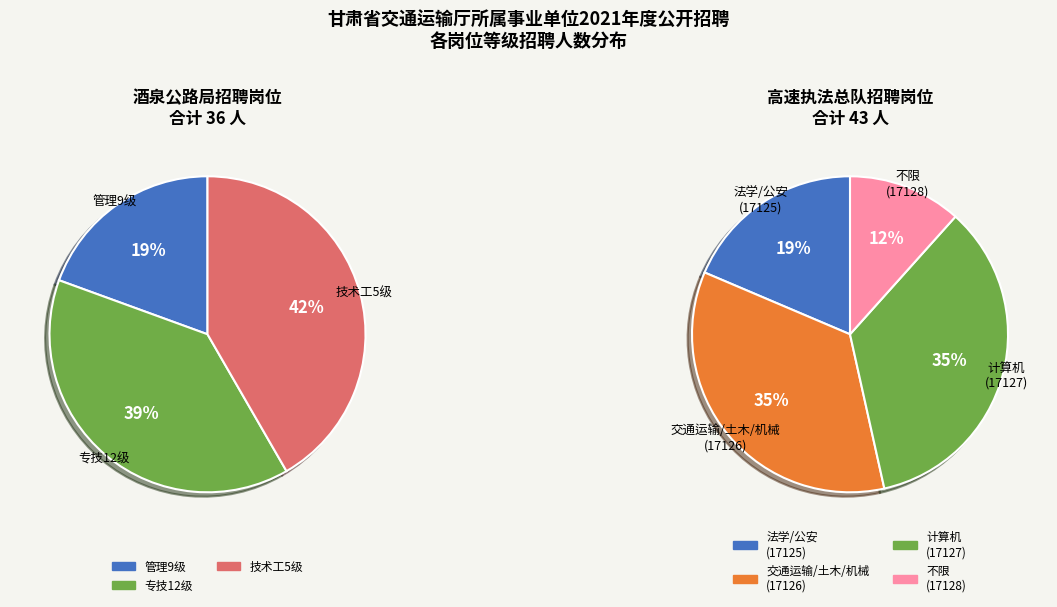

Is 17091 the majority of the pie?

No